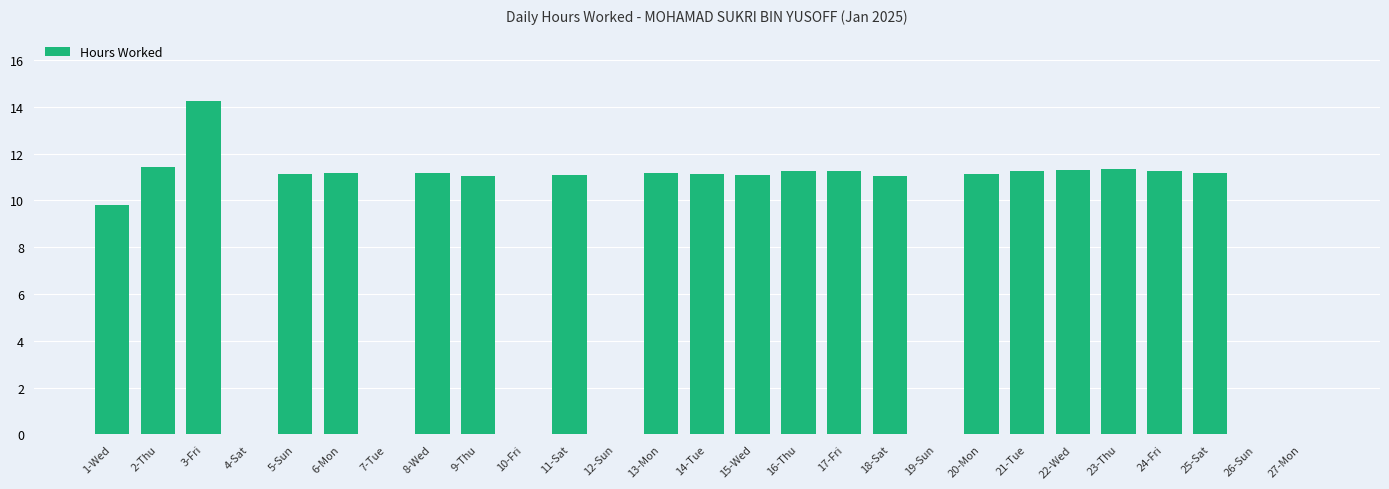

Where is the data nearest to the value 7?

1-Wed